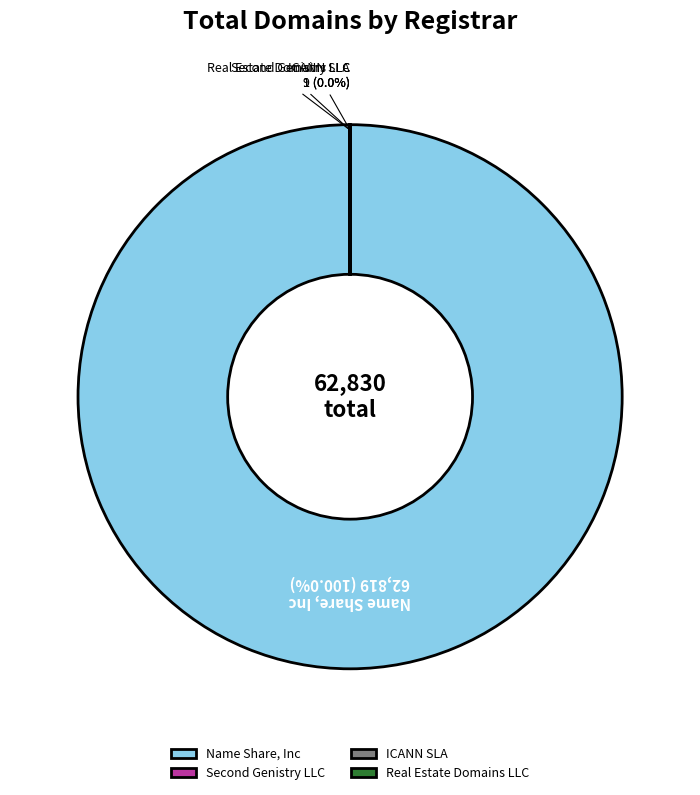

Is there any slice that represents more than half of the pie?

Yes